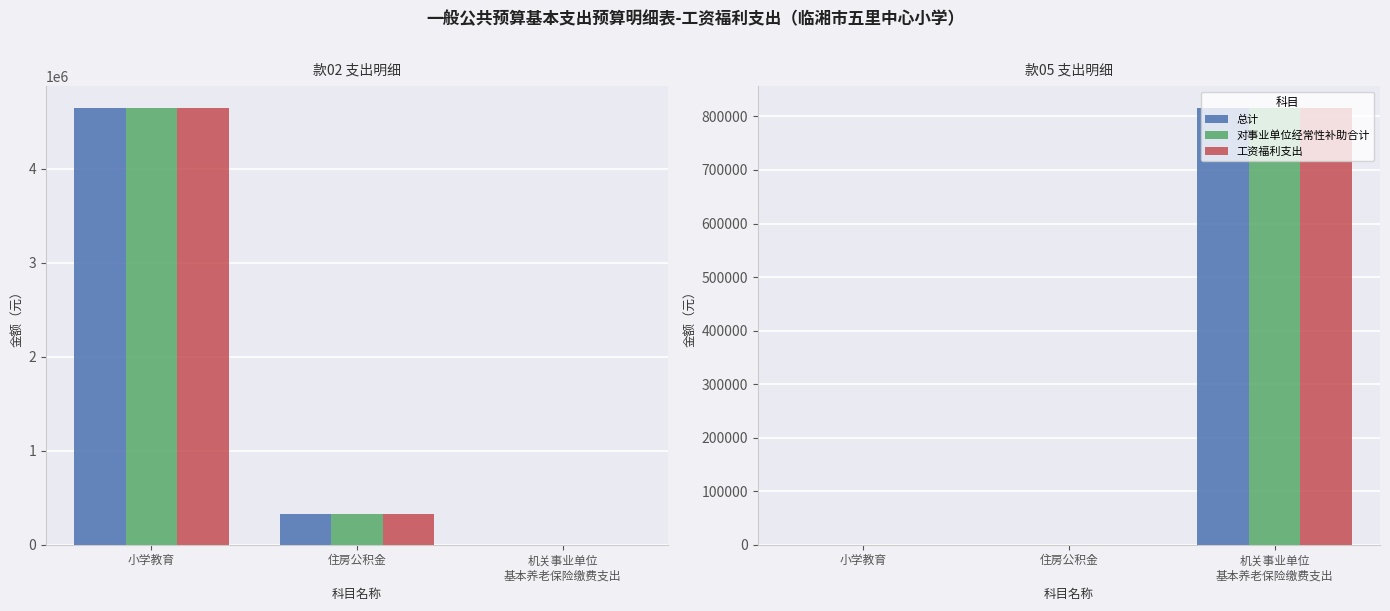

What position from the left is 小学教育?

1